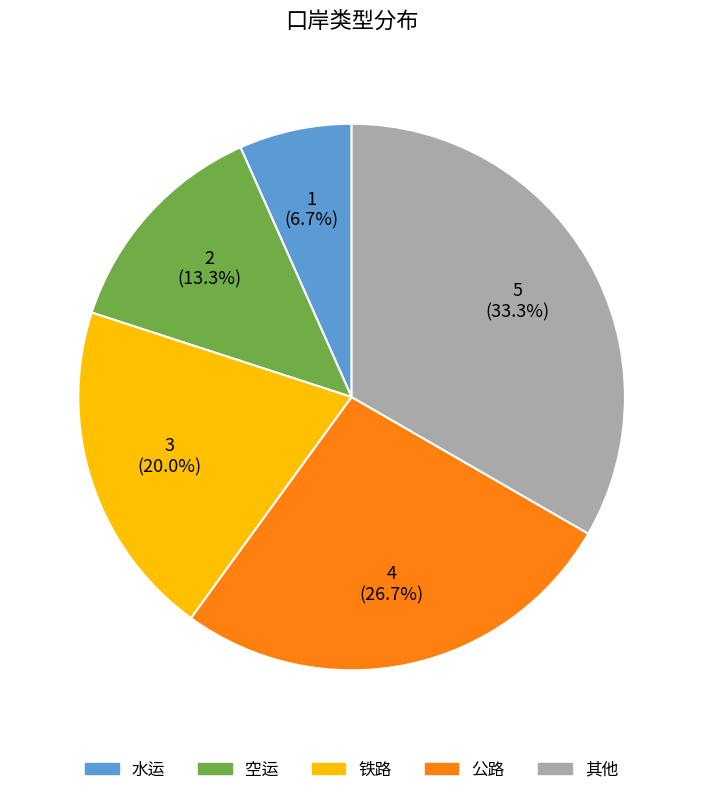

To the nearest percent, what portion does 铁路 represent?

20%